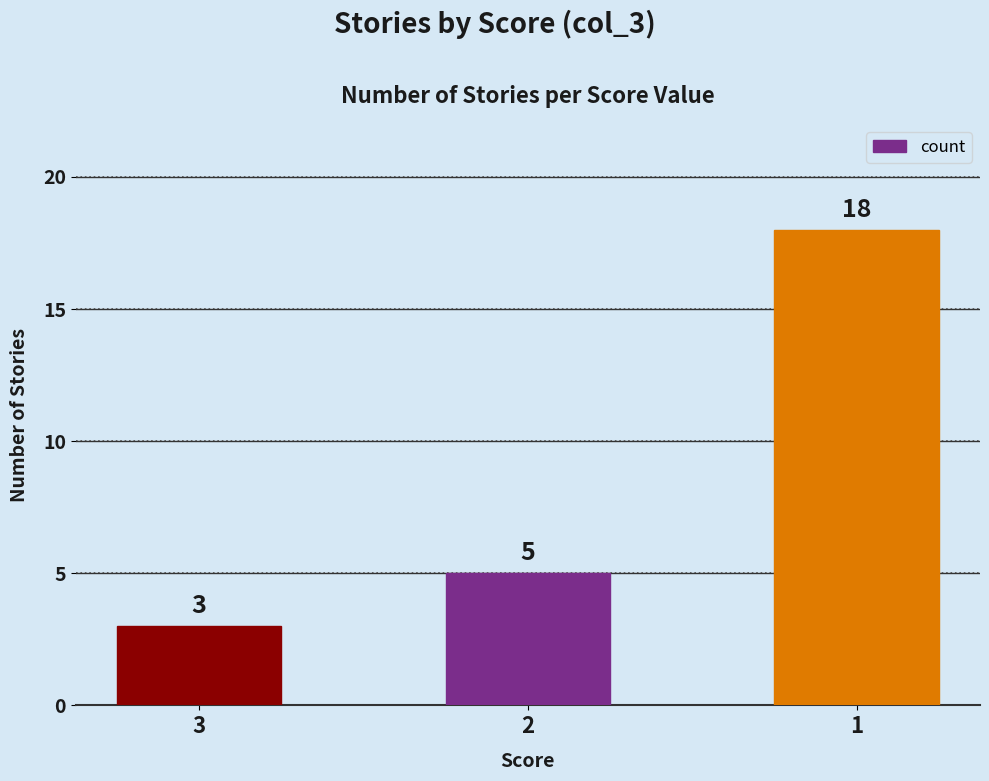

What is the change in value from 3 to 1?

+15